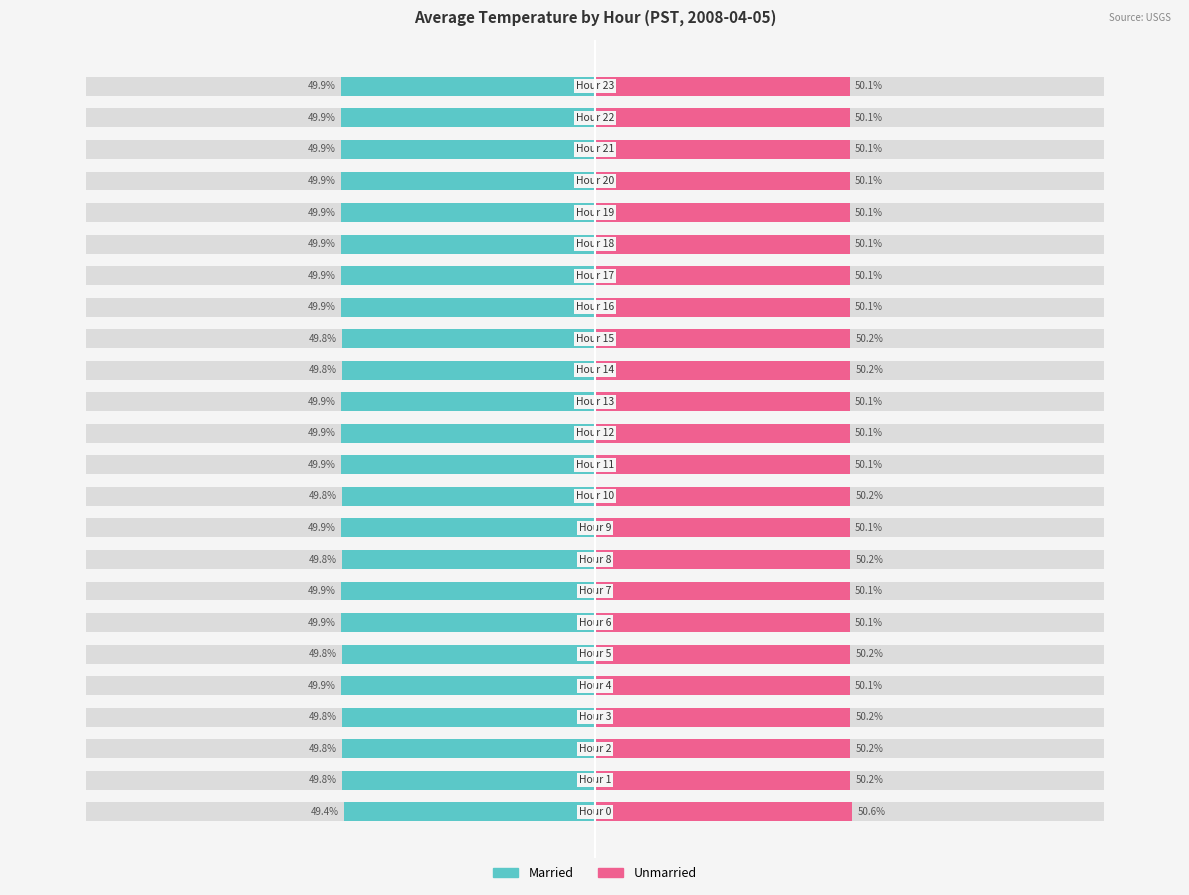

List the series in order of their peak value, highest first.

Unmarried, Married